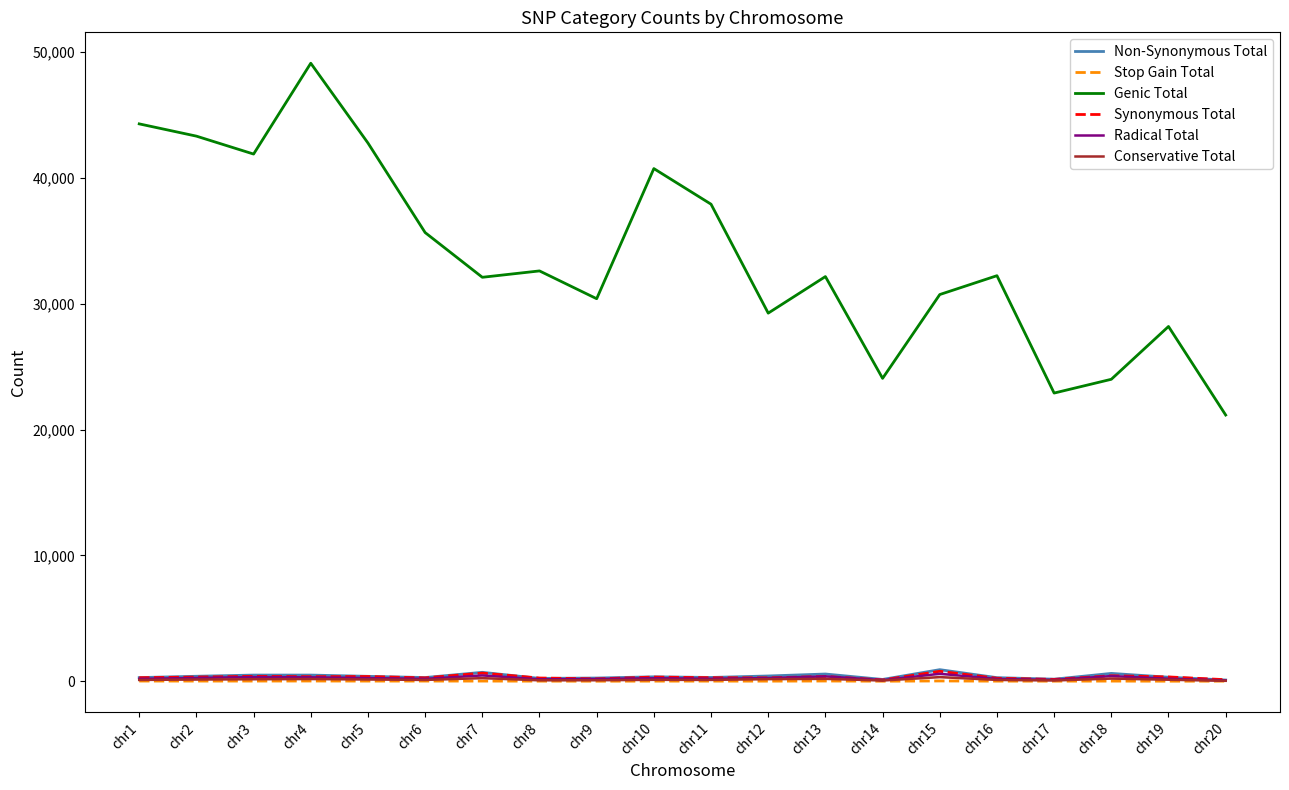

In Stop Gain Total, how many points are lower than both neighbors (excluding endpoints)?

7